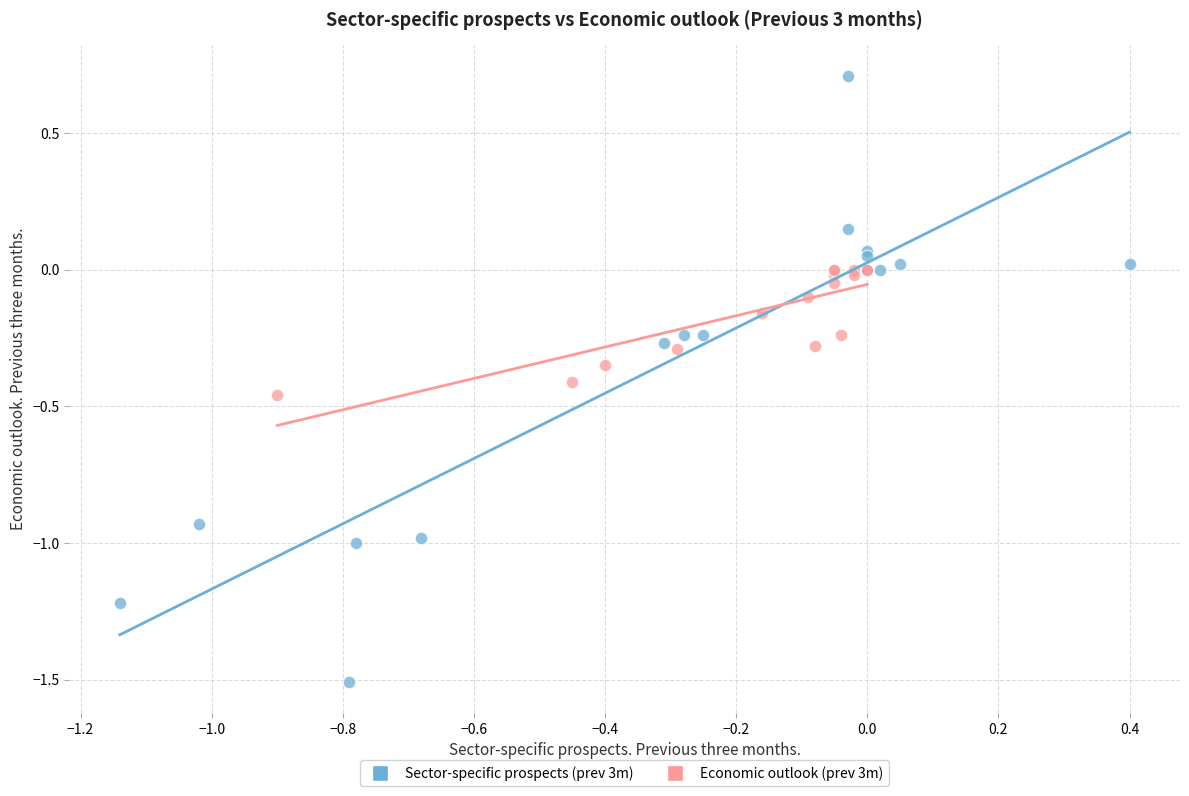

Which series reaches the minimum Y coordinate?

Sector-specific prospects (prev 3m)